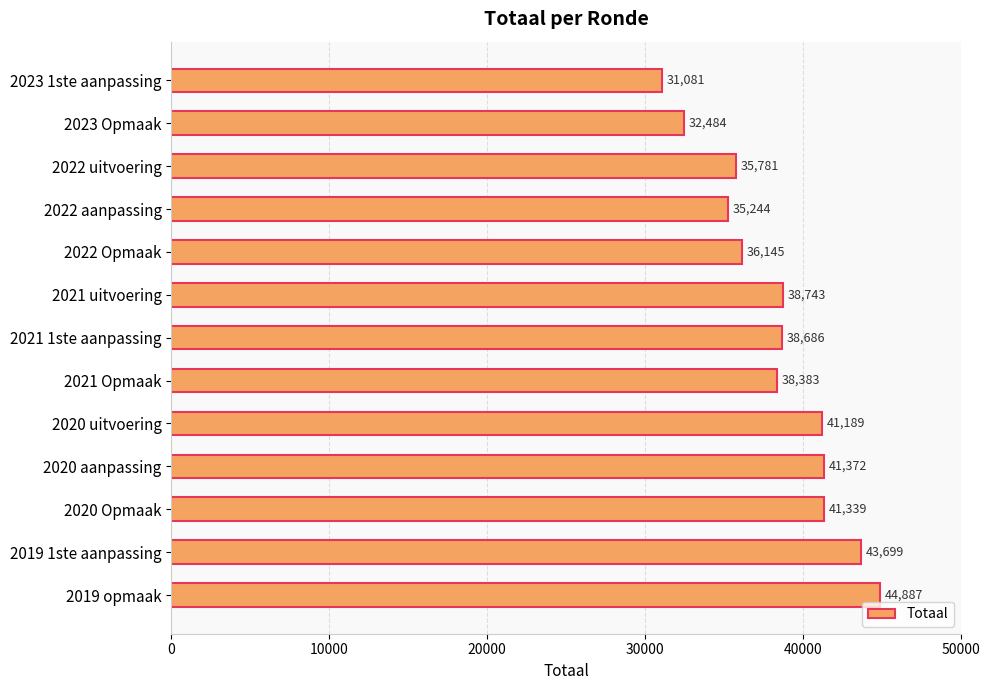

Rank the categories by value from lowest to highest.

2023 1ste aanpassing, 2023 Opmaak, 2022 aanpassing, 2022 uitvoering, 2022 Opmaak, 2021 Opmaak, 2021 1ste aanpassing, 2021 uitvoering, 2020 uitvoering, 2020 Opmaak, 2020 aanpassing, 2019 1ste aanpassing, 2019 opmaak